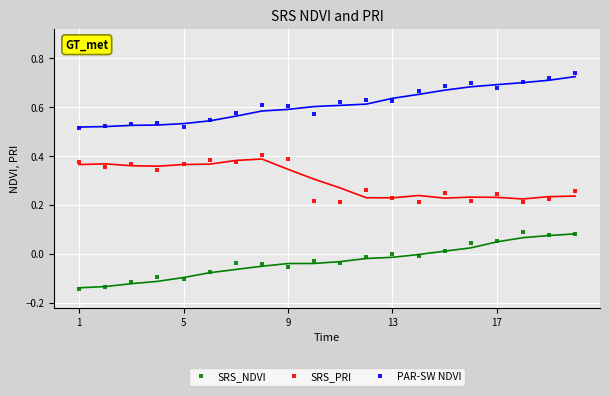

What are all the series names shown in the legend?

SRS_NDVI, SRS_PRI, PAR-SW NDVI